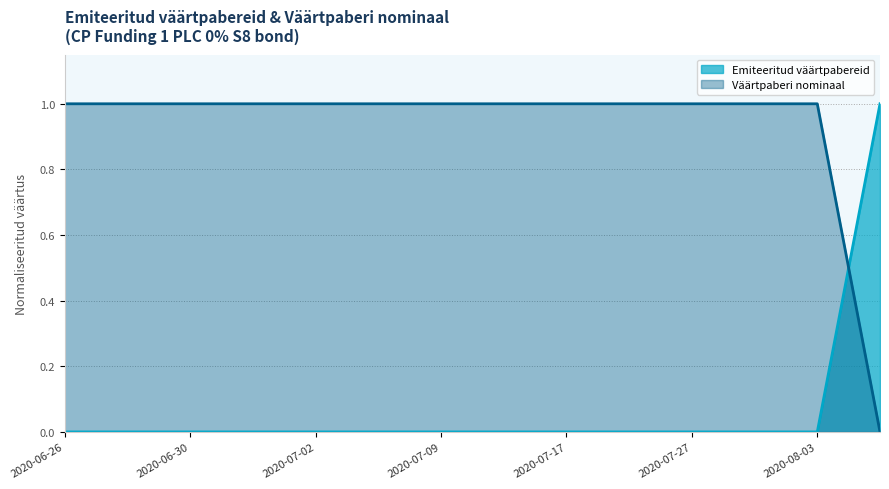

Reading right to left, what are all the values shown in this chart?

Emiteeritud väärtpabereid: 1.0	0.0	0.0	0.0	0.0	0.0	0.0	0.0	0.0	0.0	0.0	0.0	0.0	0.0
Väärtpaberi nominaal: 0.0	1.0	1.0	1.0	1.0	1.0	1.0	1.0	1.0	1.0	1.0	1.0	1.0	1.0